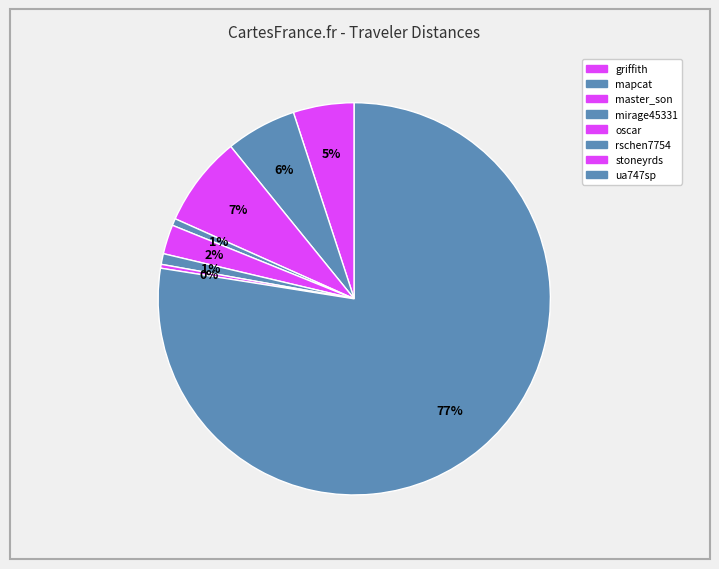

Is there a majority slice in this chart?

Yes